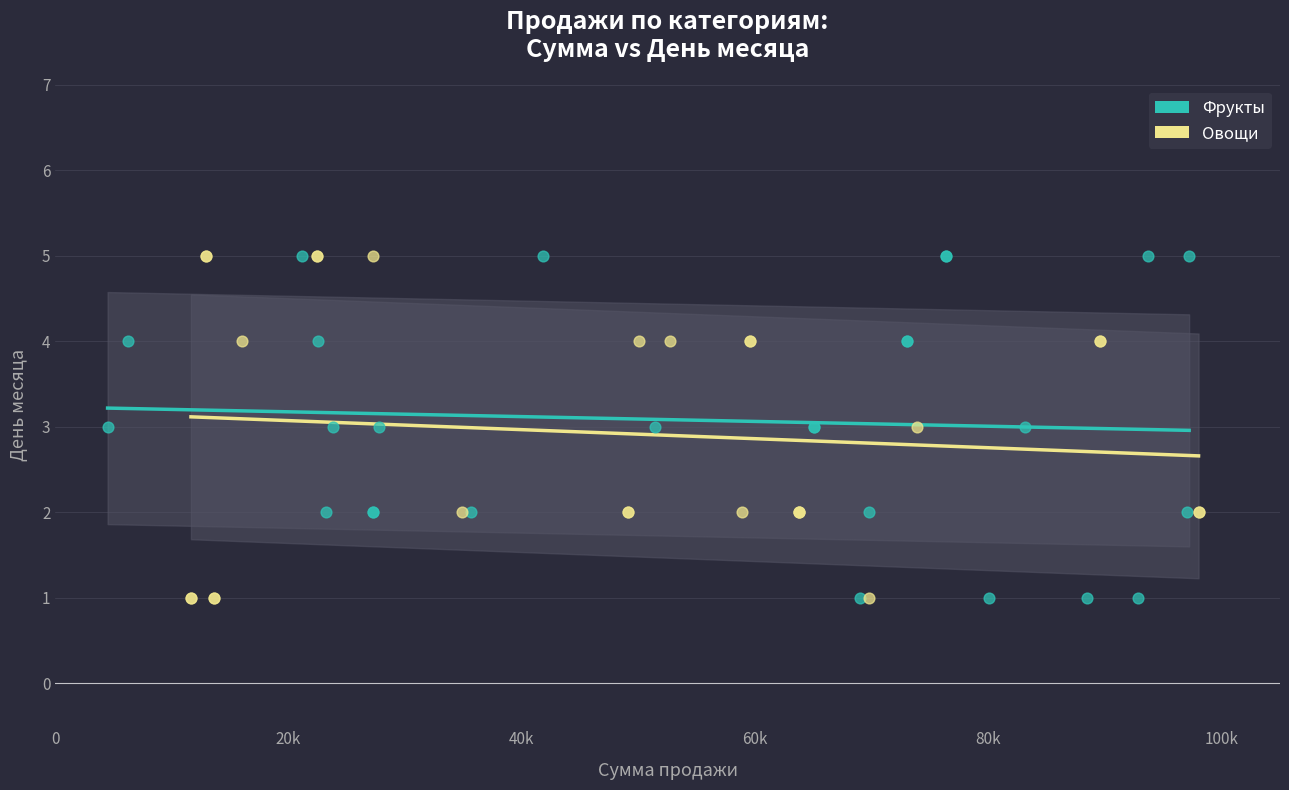

What are all the series names shown in the legend?

Фрукты, Овощи